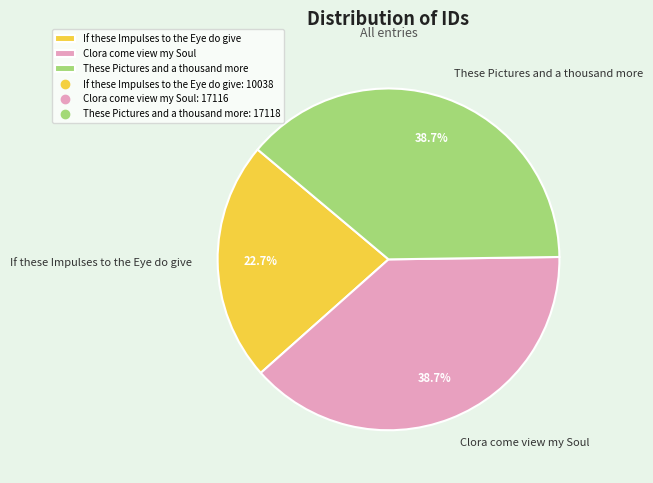

To the nearest percent, what portion does These Pictures and a thousand more represent?

39%